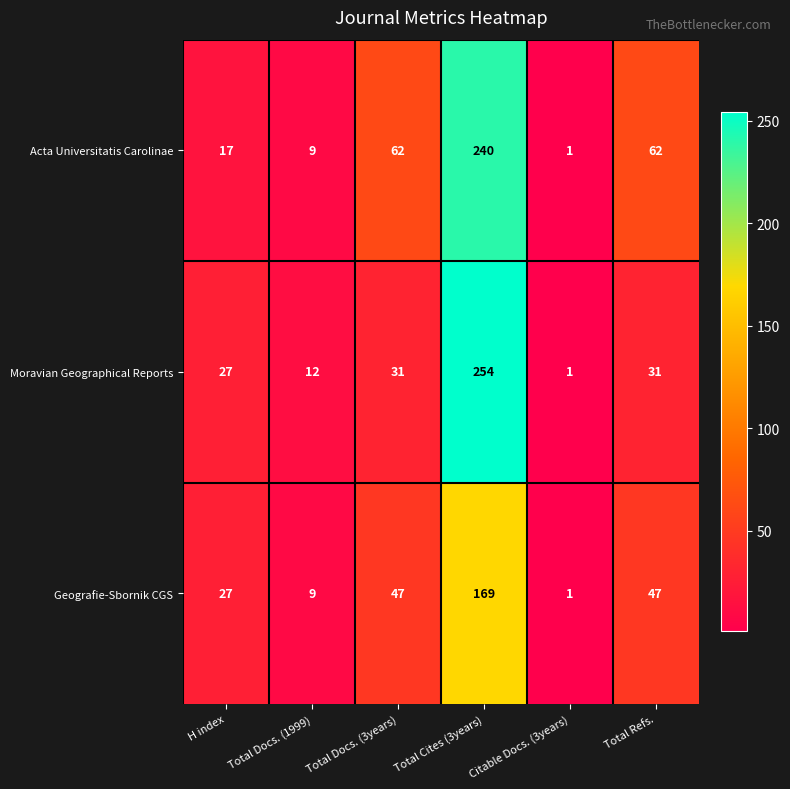

What is the maximum value for Geografie-Sbornik CGS?

169